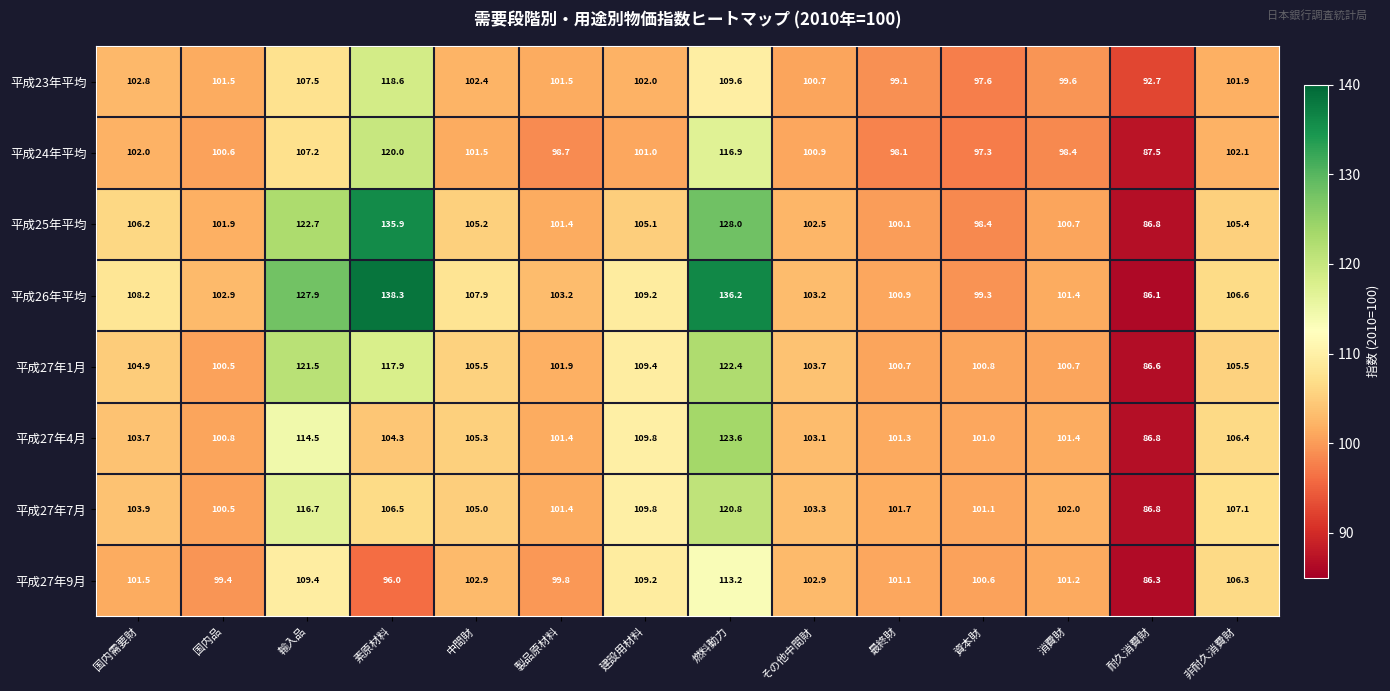

How many values in the 平成27年9月 series are below 101?

5